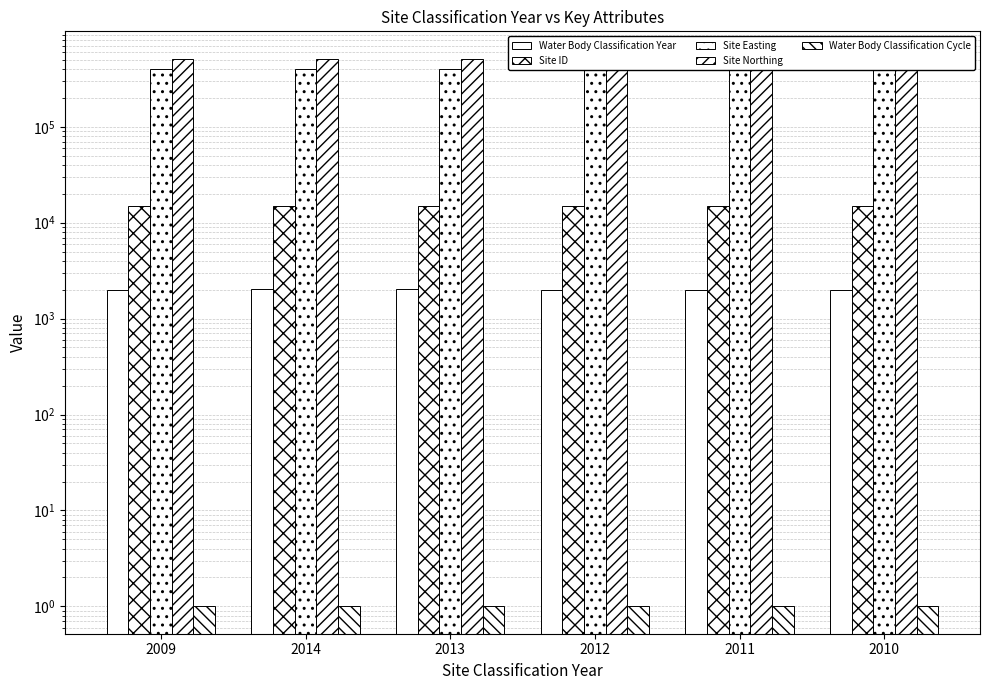

What is the difference between the highest and lowest values at 2010?

512899